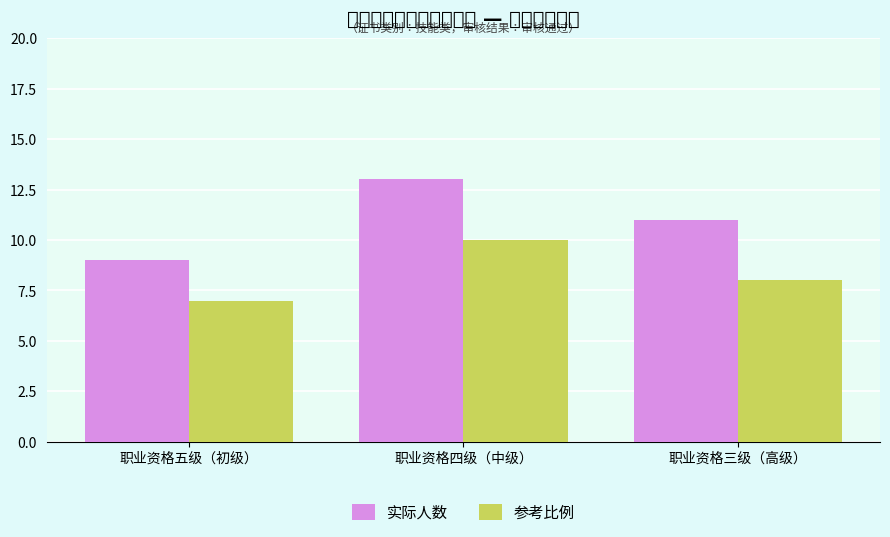

True or false: 参考比例 has a value of 10 at 职业资格四级（中级）.

True